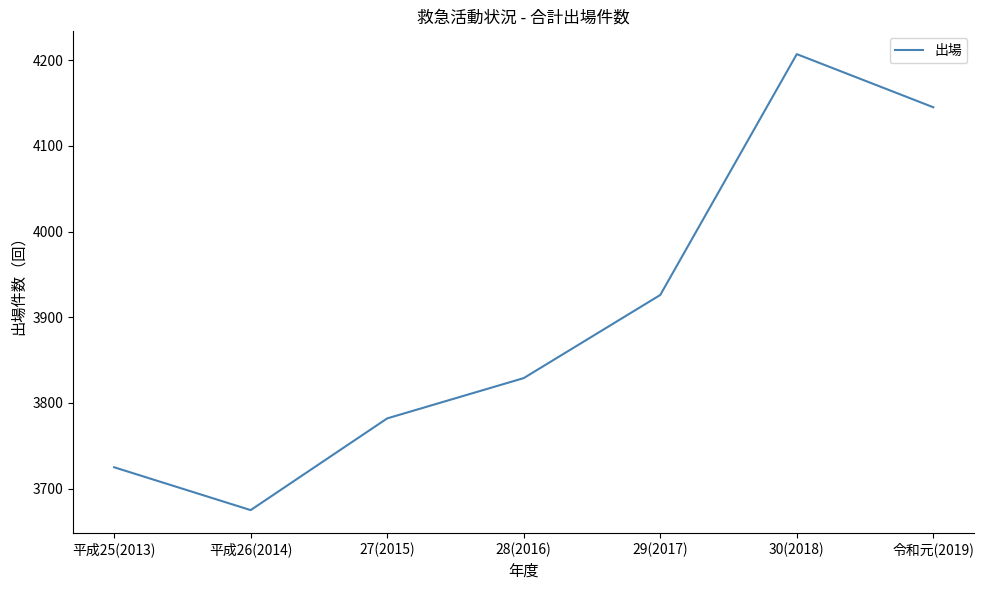

List the labels in order of value, largest first.

30(2018), 令和元(2019), 29(2017), 28(2016), 27(2015), 平成25(2013), 平成26(2014)